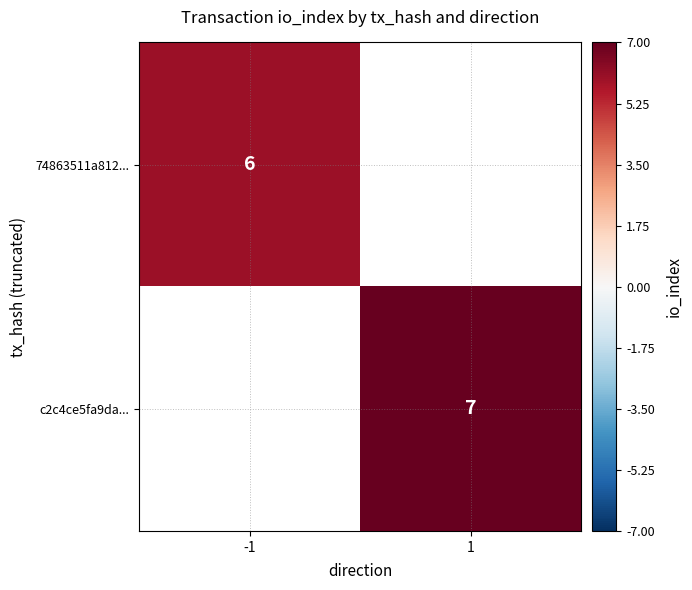

The value of 74863511a812... at -1 is 6. True or false?

True